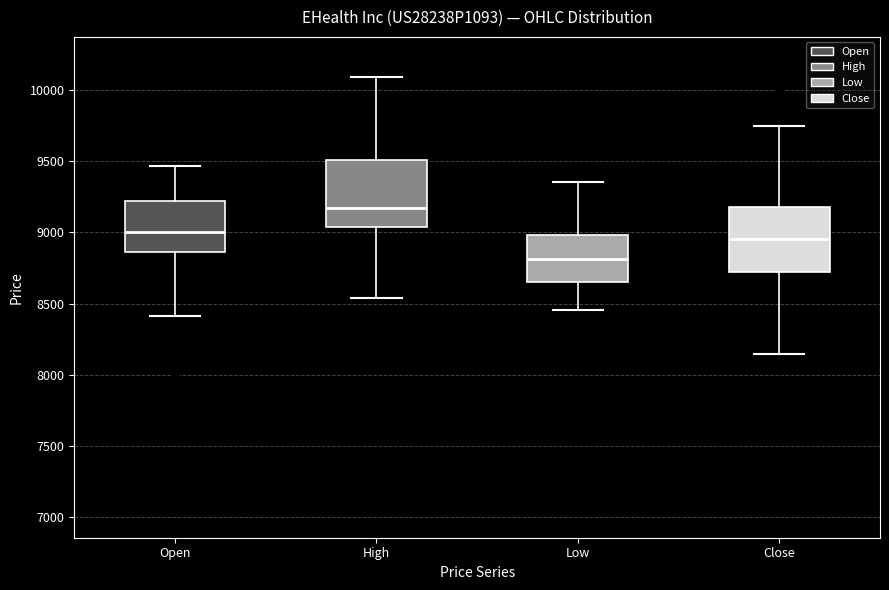

Reading left to right, transcribe this box plot: for each box, give where its median line is, the range the box spans, and where its two whiskers end, as read against the y-axis. The values are not printed on the chart, so give them approximately, as read against the axis.

Open: median 9000, box 8850 to 9200, whiskers 8400 to 9450
High: median 9150, box 9050 to 9500, whiskers 8550 to 10100
Low: median 8800, box 8650 to 9000, whiskers 8450 to 9350
Close: median 8950, box 8700 to 9200, whiskers 8150 to 9750